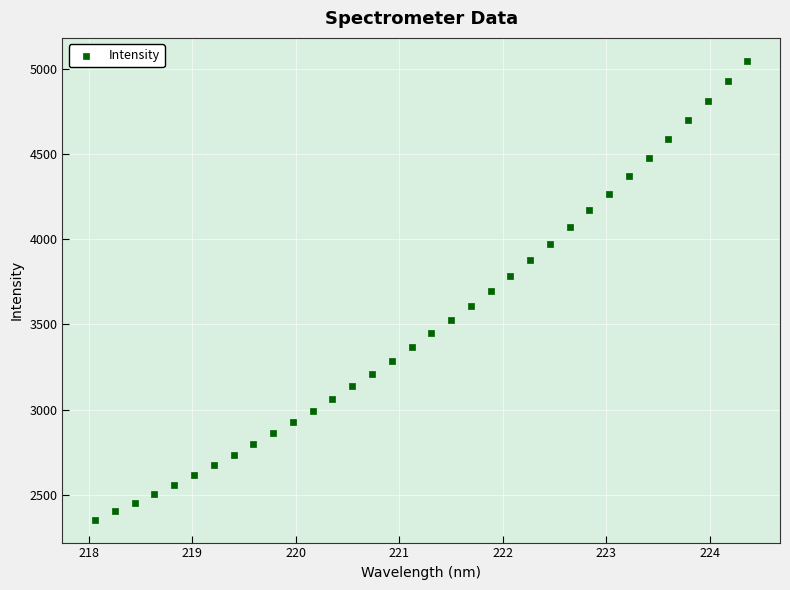

What is the range of X values (max minus min)?

6.3